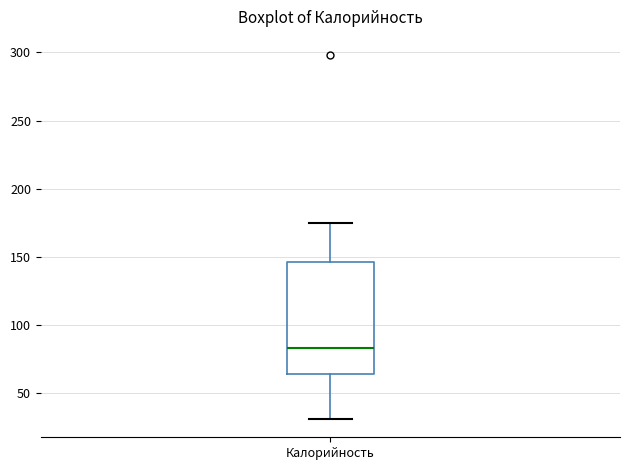

Read this box plot against the y-axis: the position of the median line, the range covered by the box, and the ends of both whiskers. The values are not printed on the chart, so give them approximately, as read against the axis.

median 85, box 65 to 145, whiskers 30 to 175